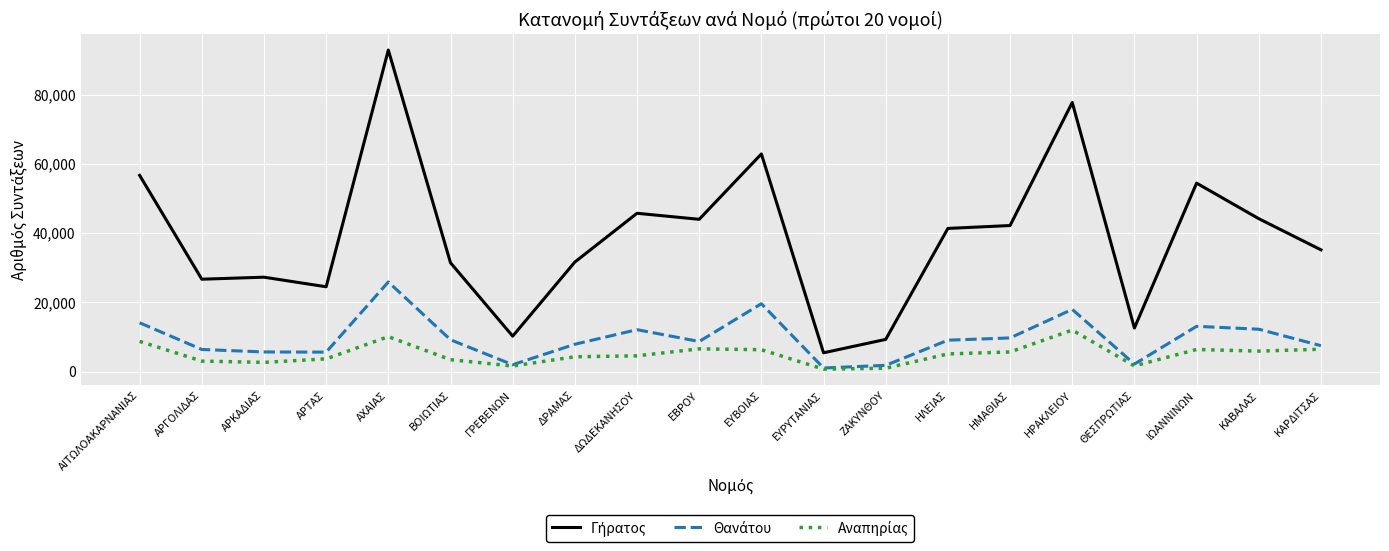

What is the greatest value displayed?

92869